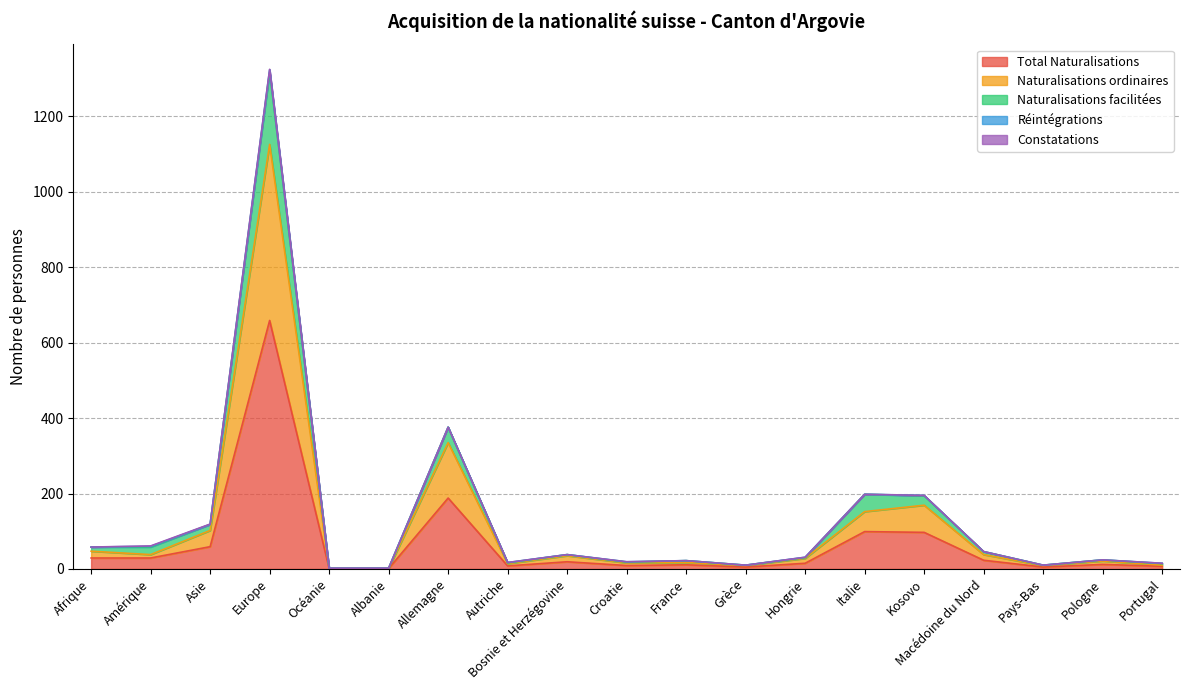

Which has a higher value, Italie or Europe?

Europe